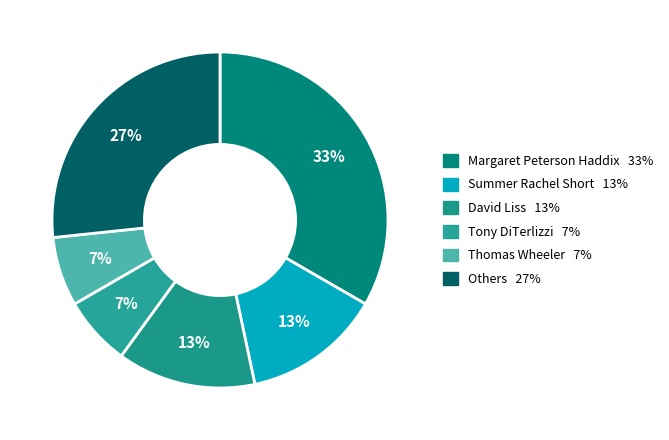

Does any single category account for the majority?

No